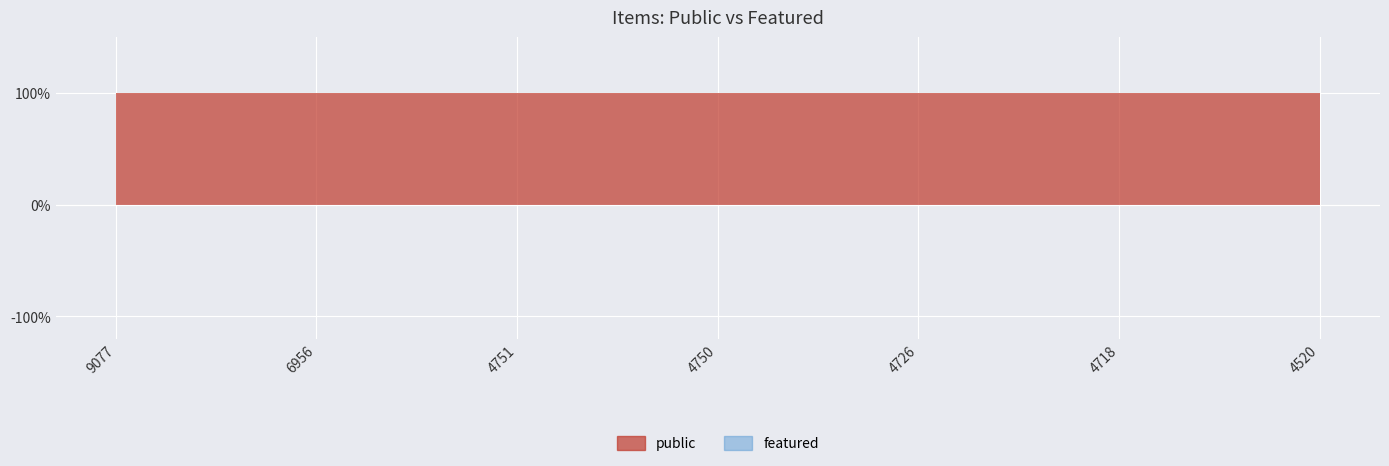

What is the highest value of the public series?

1